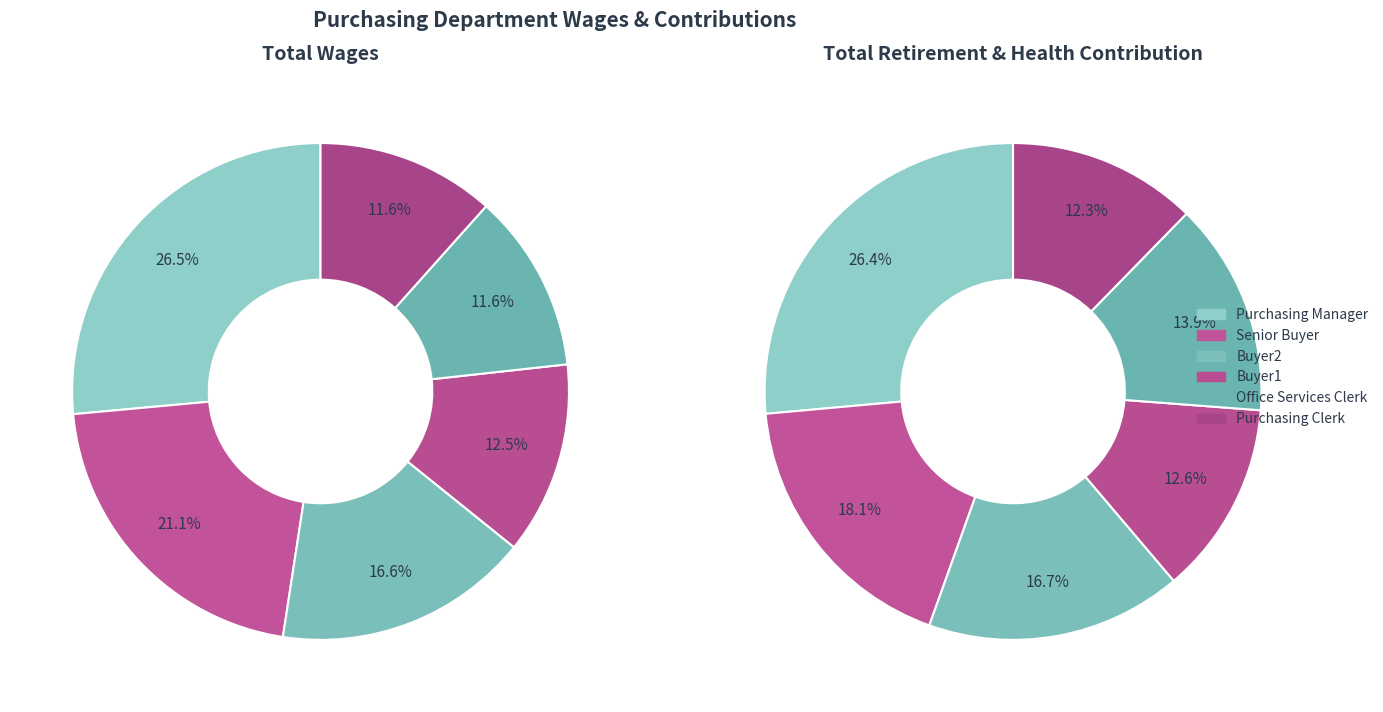

Which series changed the most between Purchasing Manager and Office Services Clerk?

Total Wages